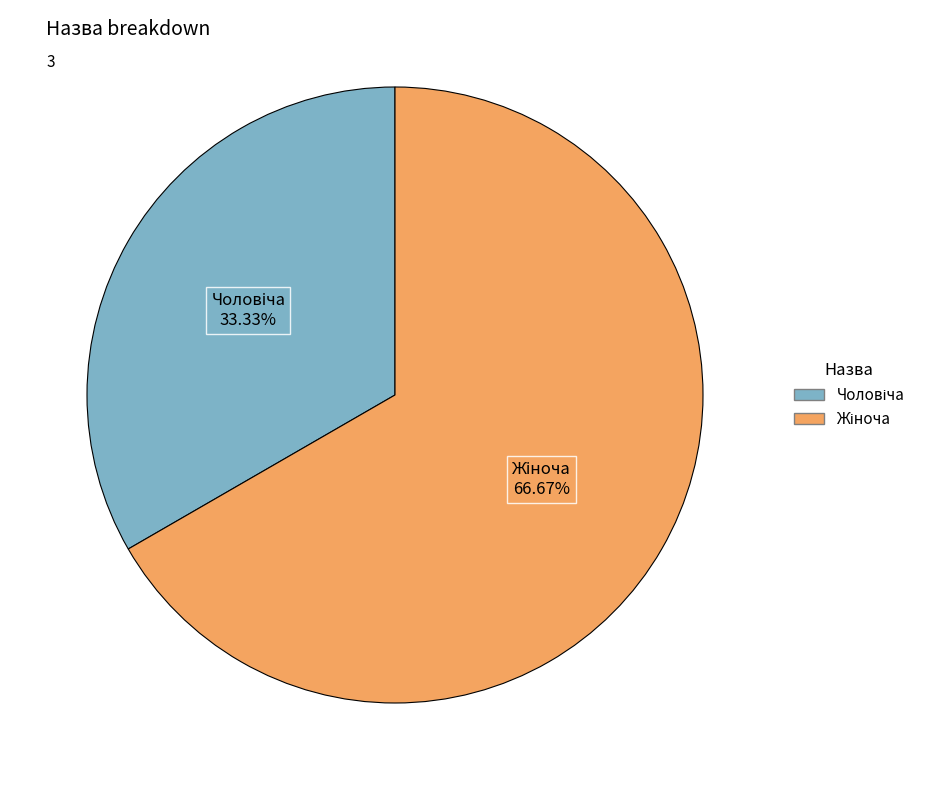

Is there any slice that represents more than half of the pie?

Yes